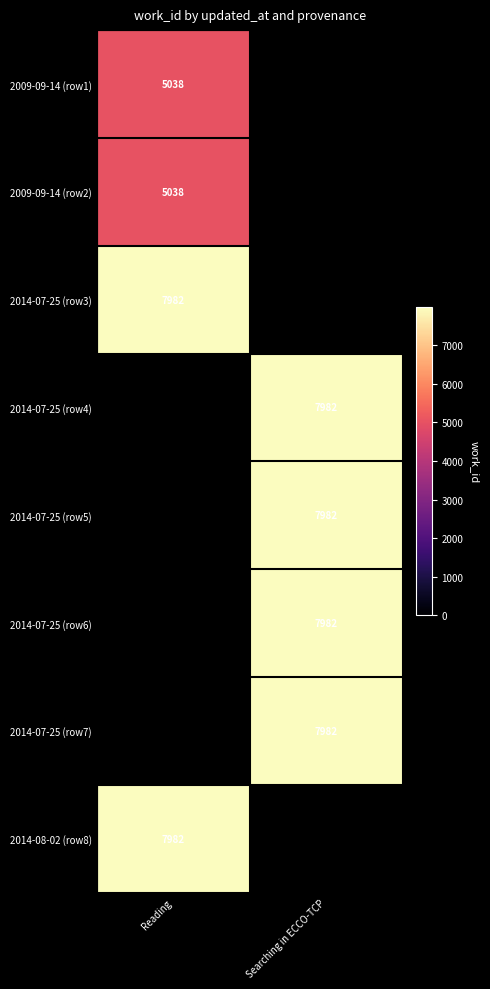

The value of 2009-09-14 (row2) at Reading is 7220. True or false?

False